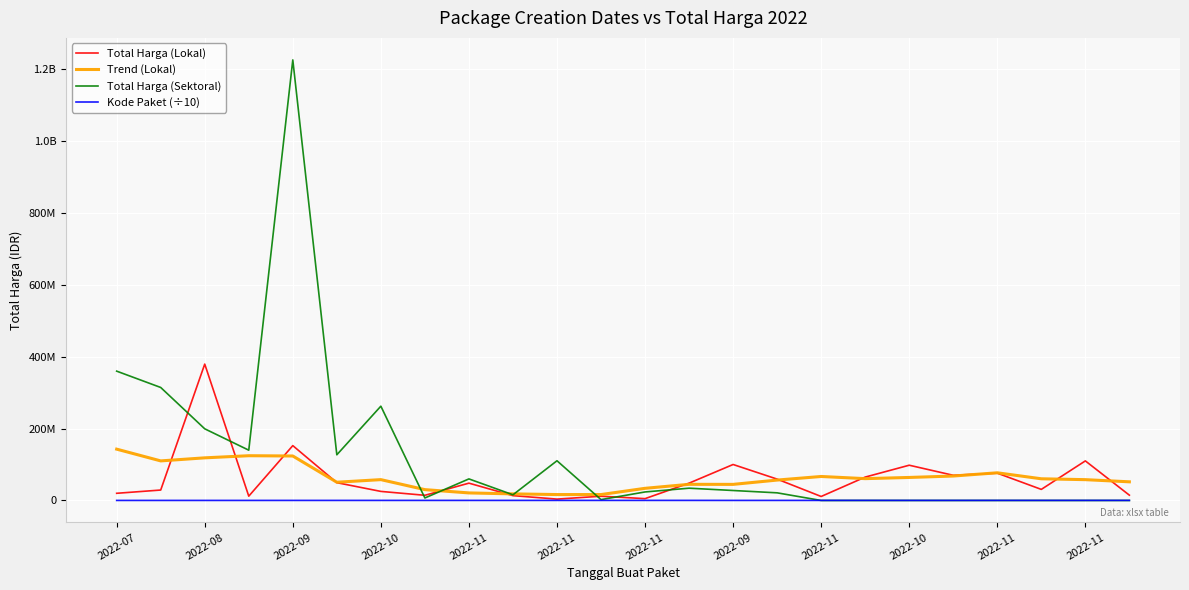

What is the sum of all Total Harga (Sektoral) values?

2928630175.0